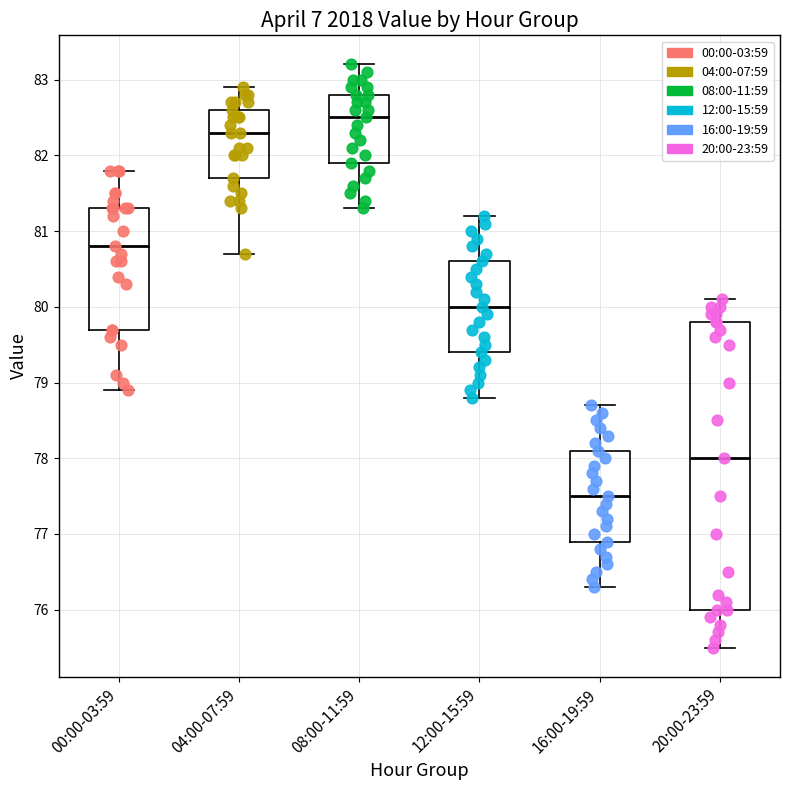

Reading left to right, read every box against the y-axis: the position of its median line, the range the box covers, and the ends of its whiskers. The values are not printed on the chart, so give them approximately, as read against the axis.

00:00-03:59: median 80.8, box 79.7 to 81.3, whiskers 78.9 to 81.8
04:00-07:59: median 82.3, box 81.7 to 82.6, whiskers 80.7 to 82.9
08:00-11:59: median 82.5, box 81.9 to 82.8, whiskers 81.3 to 83.2
12:00-15:59: median 80.0, box 79.4 to 80.6, whiskers 78.8 to 81.2
16:00-19:59: median 77.5, box 76.9 to 78.1, whiskers 76.3 to 78.7
20:00-23:59: median 78.0, box 76.0 to 79.8, whiskers 75.5 to 80.1